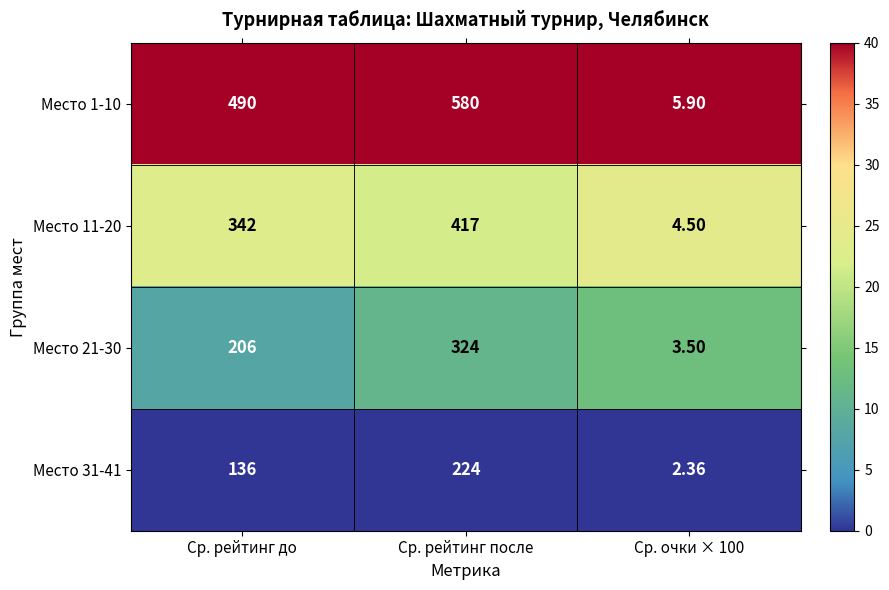

What is the difference between the highest and lowest values at Ср. рейтинг до?

354.0